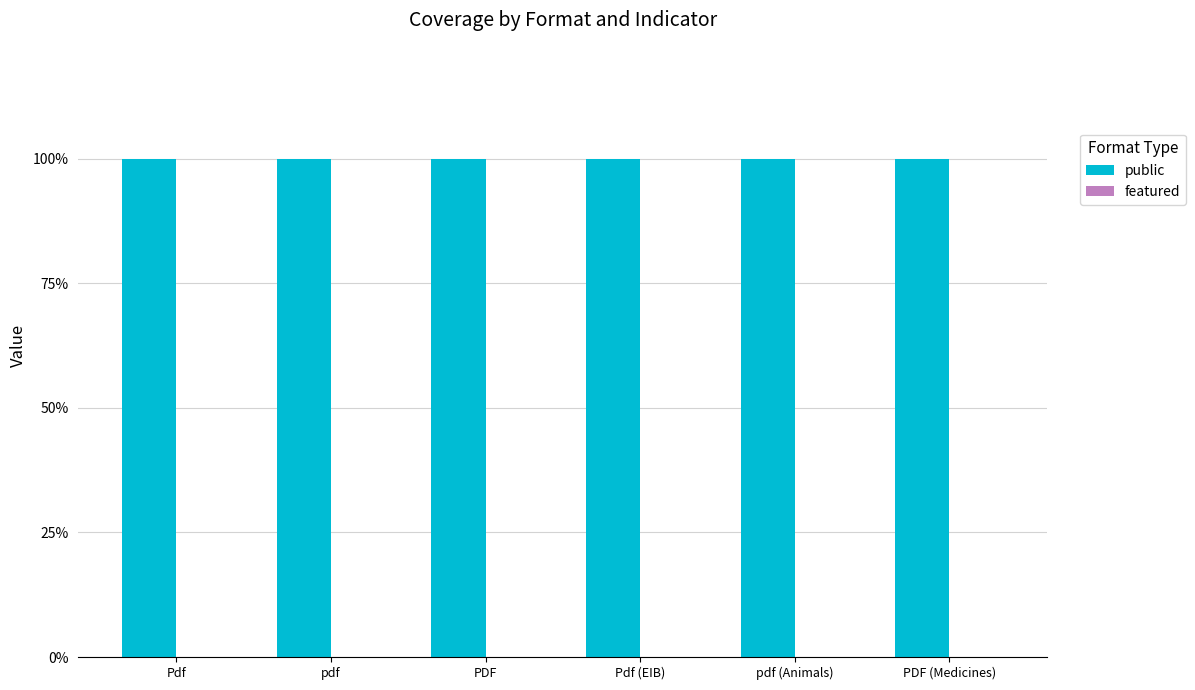

What is the label of the 6th bar from the right?

Pdf